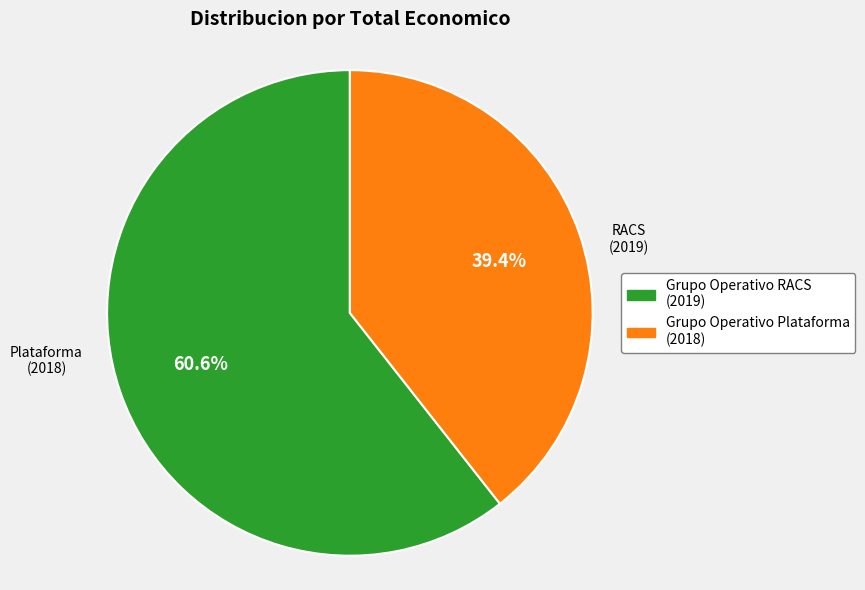

What is the smallest slice in the pie chart?

Grupo Operativo Plataforma